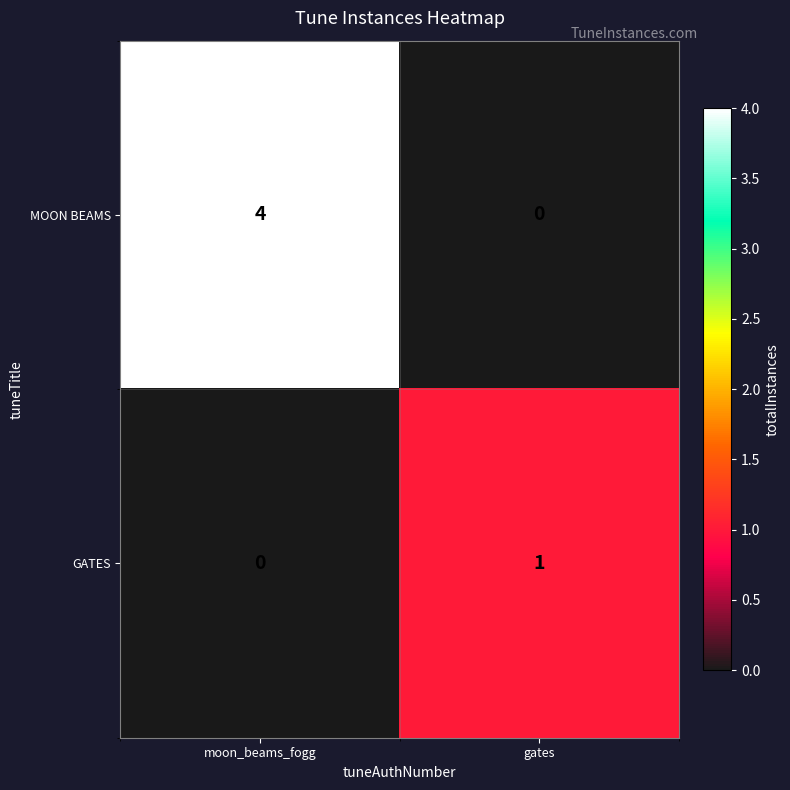

Reading left to right, what are all the values shown in this chart?

MOON BEAMS: 4	0
GATES: 0	1